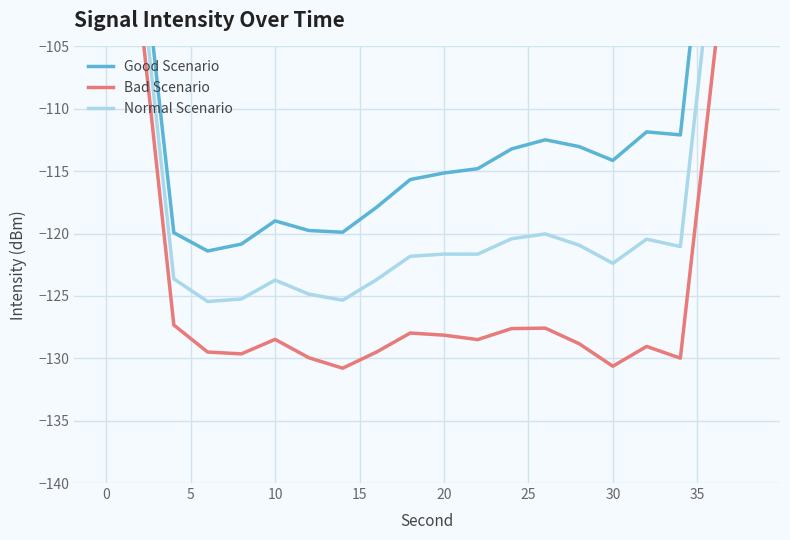

The Bad Scenario series shows -73.0 at 30. True or false?

False